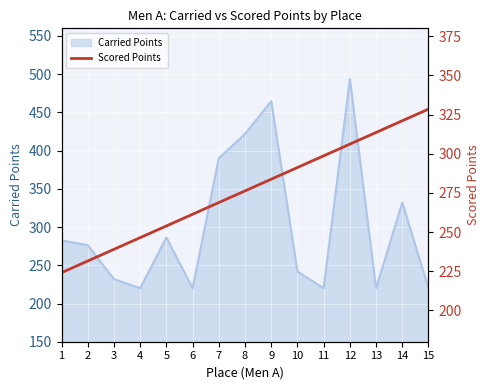

What is the minimum value for Carried Points?

220.0